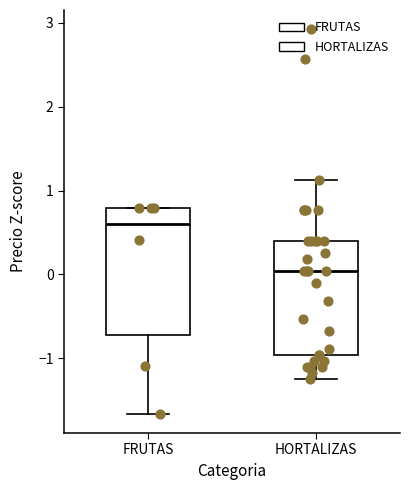

Which box has the highest median line?

FRUTAS